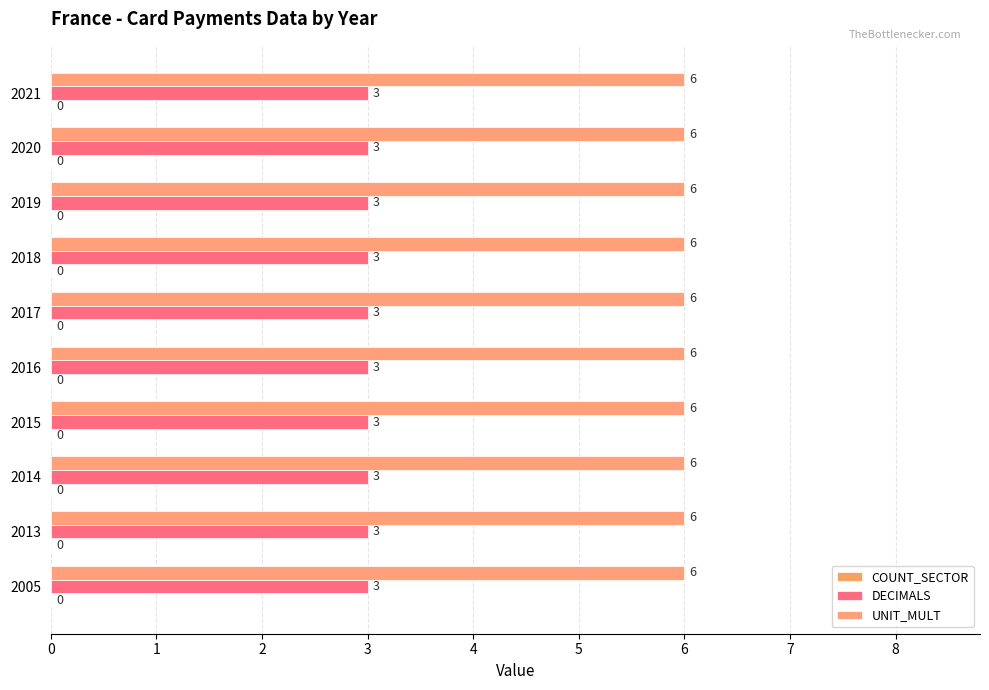

How many series are shown in this chart?

2